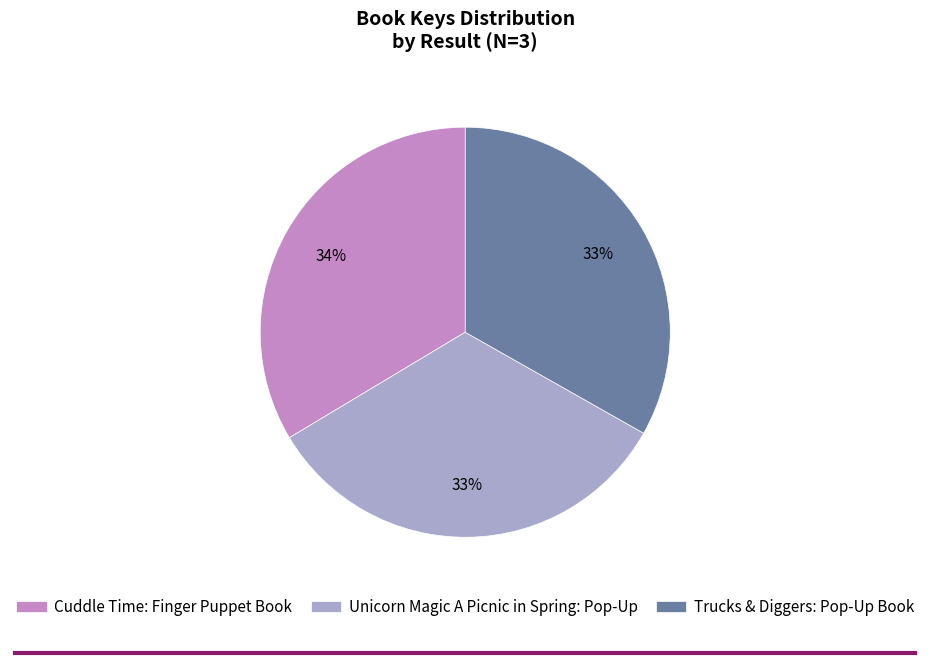

Is there a majority slice in this chart?

No